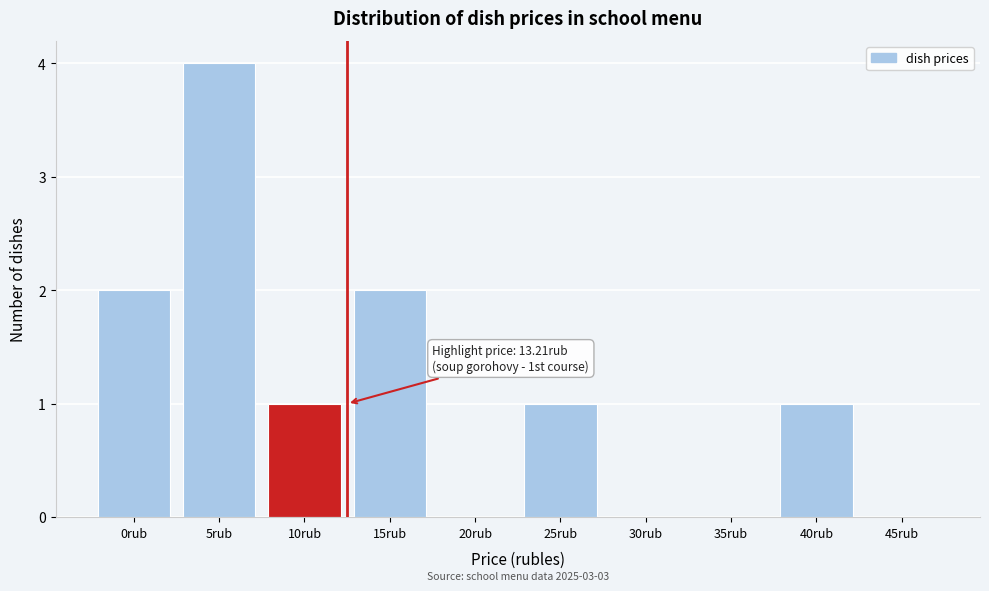

Reading left to right, transcribe all the data shown in this chart.

0rub=2	5rub=4	10rub=1	15rub=2	20rub=0	25rub=1	30rub=0	35rub=0	40rub=1	45rub=0